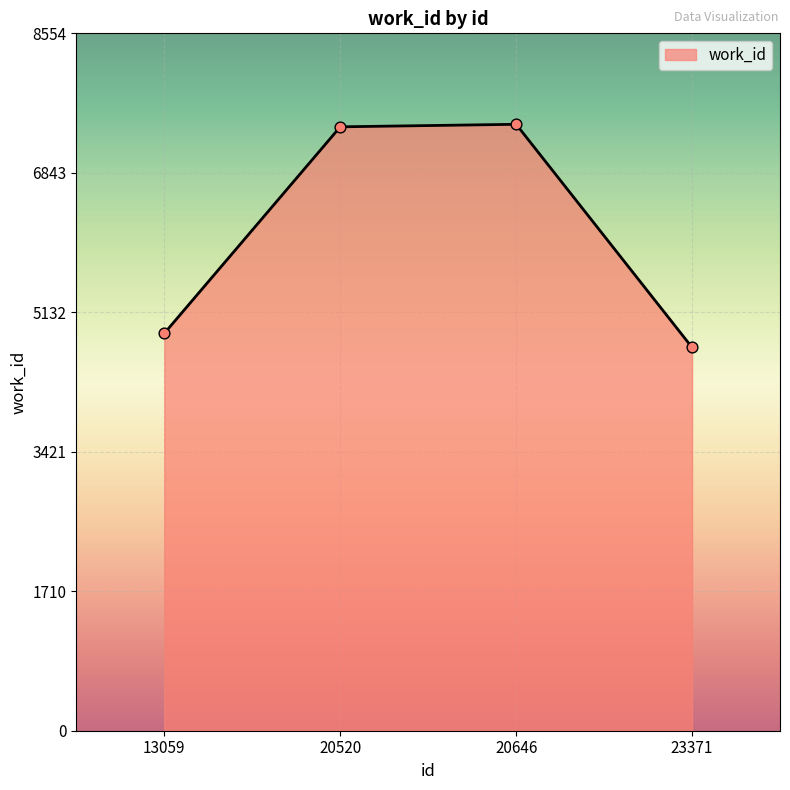

What is the change in value from 20520 to 23371?

-2706